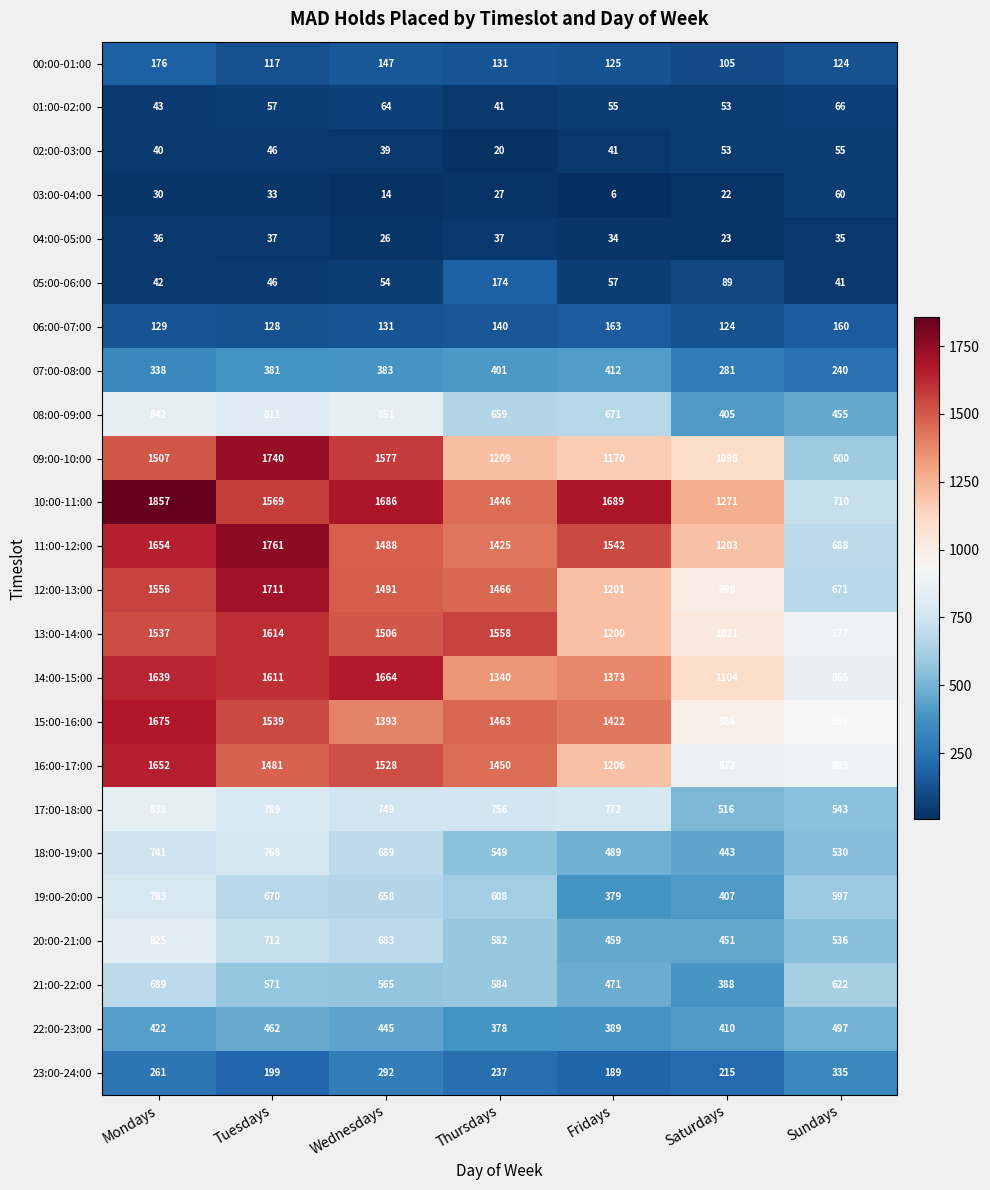

What is the lowest value of the 05:00-06:00 series?

41